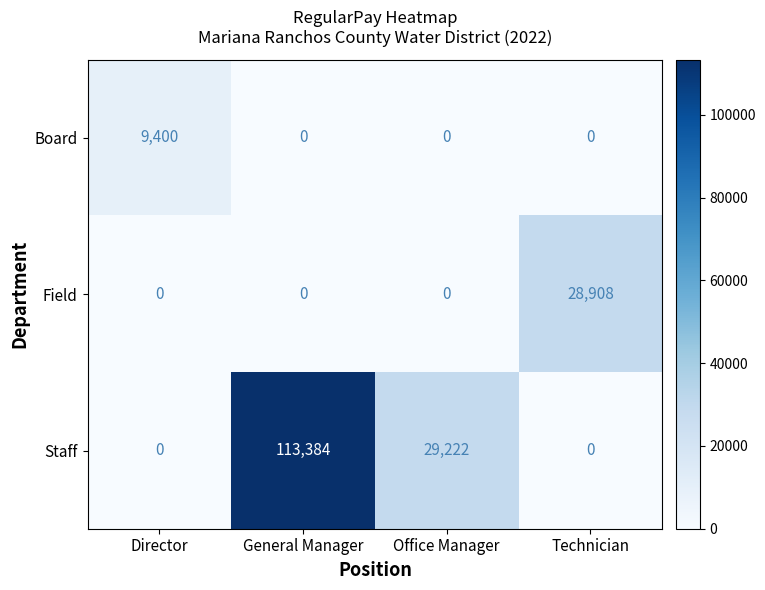

Reading right to left, extract all data points from this chart.

Board: Technician=0	Office Manager=0	General Manager=0	Director=9400
Field: Technician=28908	Office Manager=0	General Manager=0	Director=0
Staff: Technician=0	Office Manager=29222	General Manager=113384	Director=0